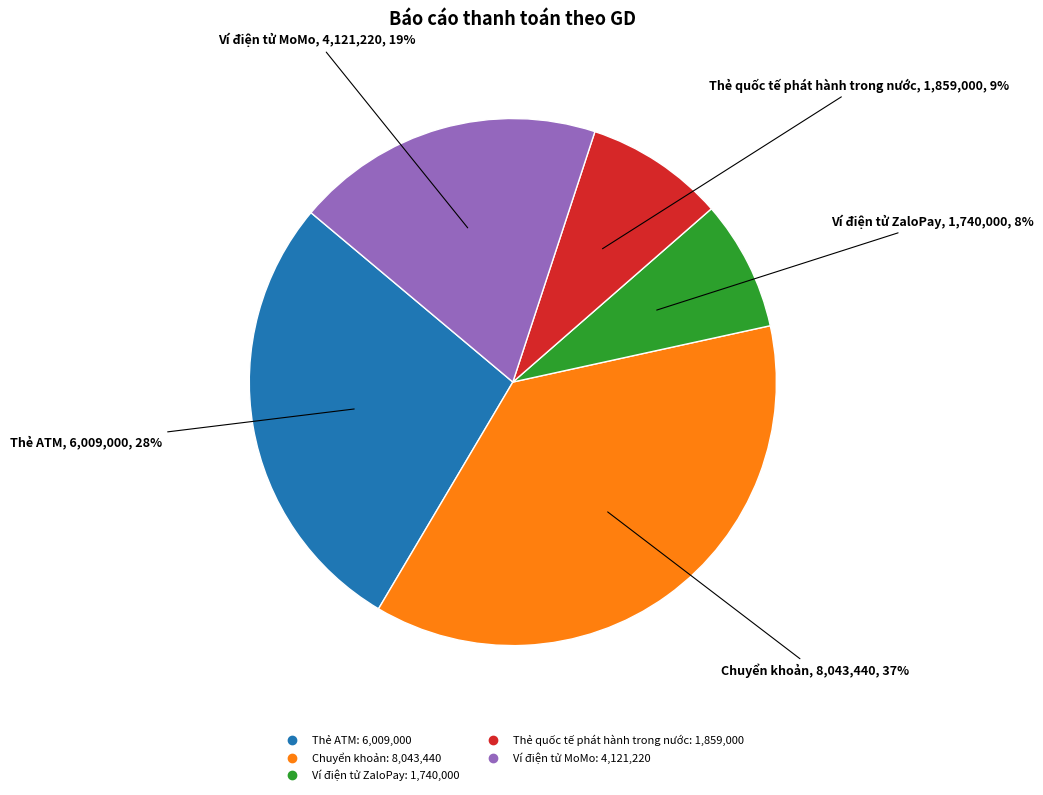

Combined, do Thẻ quốc tế phát hành trong nước and Ví điện tử ZaloPay account for over 50%?

No